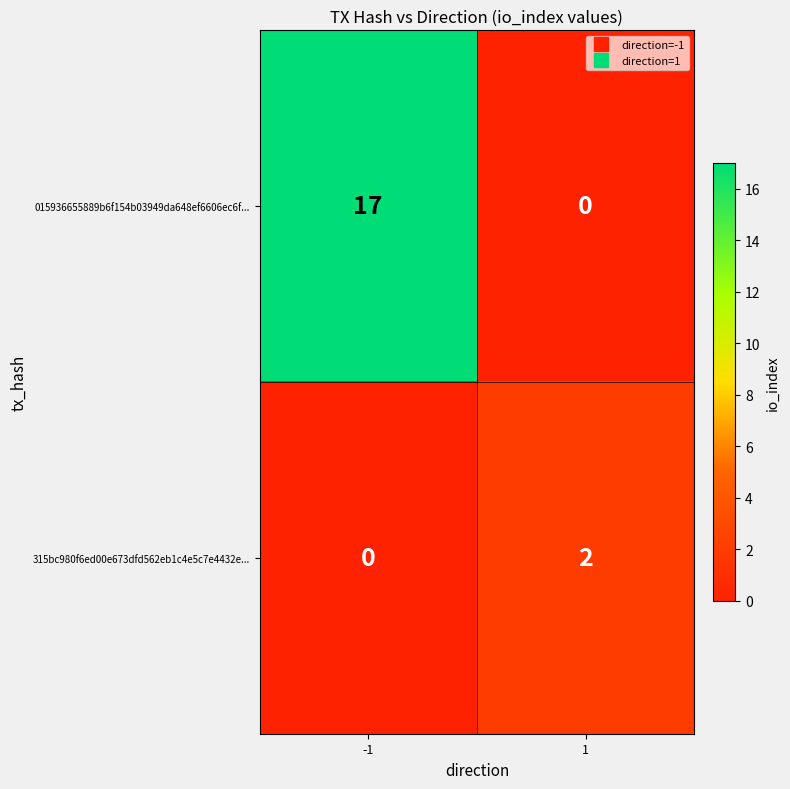

Which series has the widest spread of values?

015936655889b6f154b03949da648ef6606ec6f...